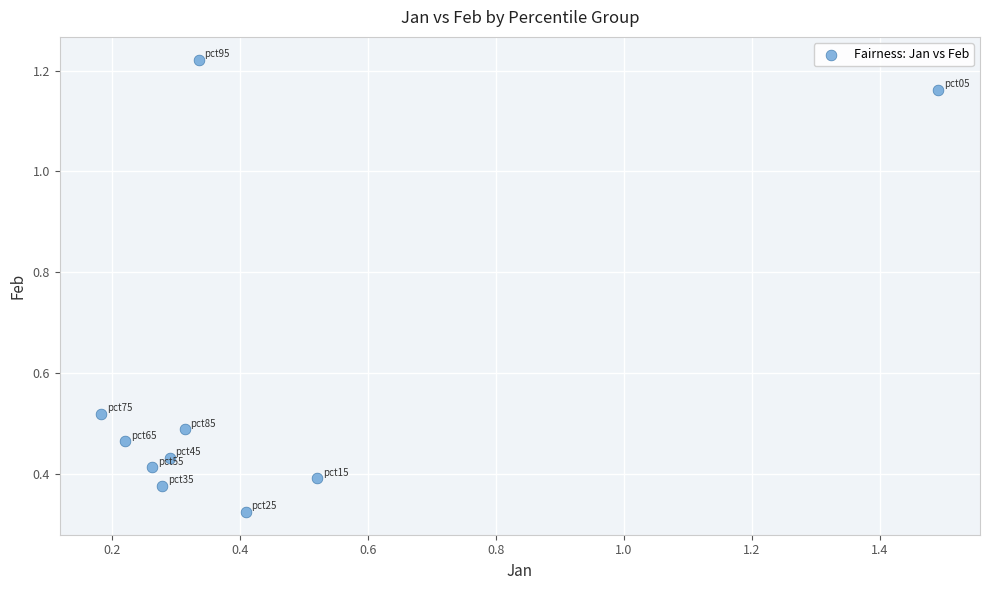

What is the range of X values (max minus min)?

1.3